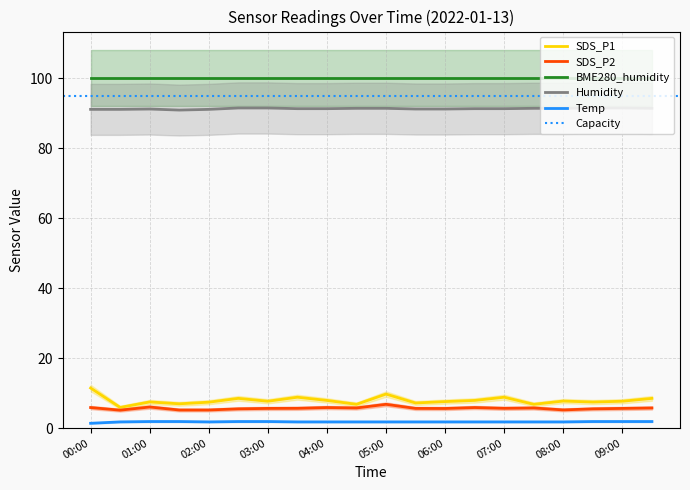

At which category is the sum across all series the highest?

00:00